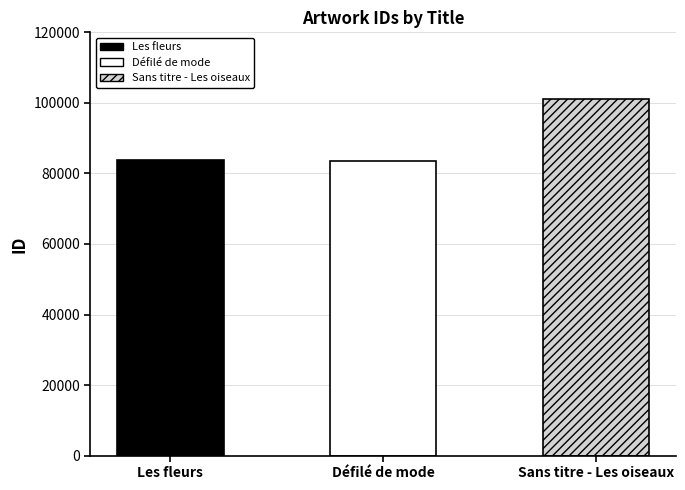

What is the label of the 1st bar from the right?

Sans titre - Les oiseaux